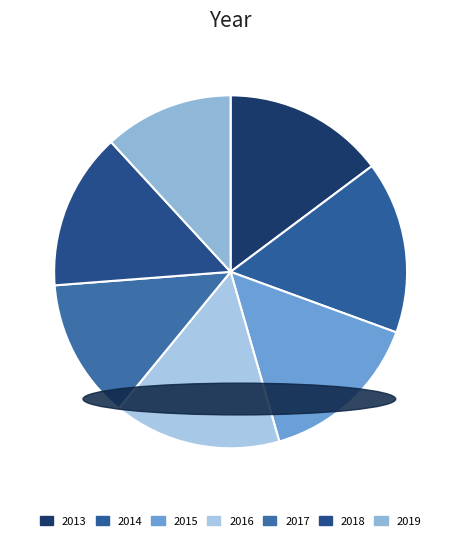

To the nearest percent, what is the average slice percentage?

14%